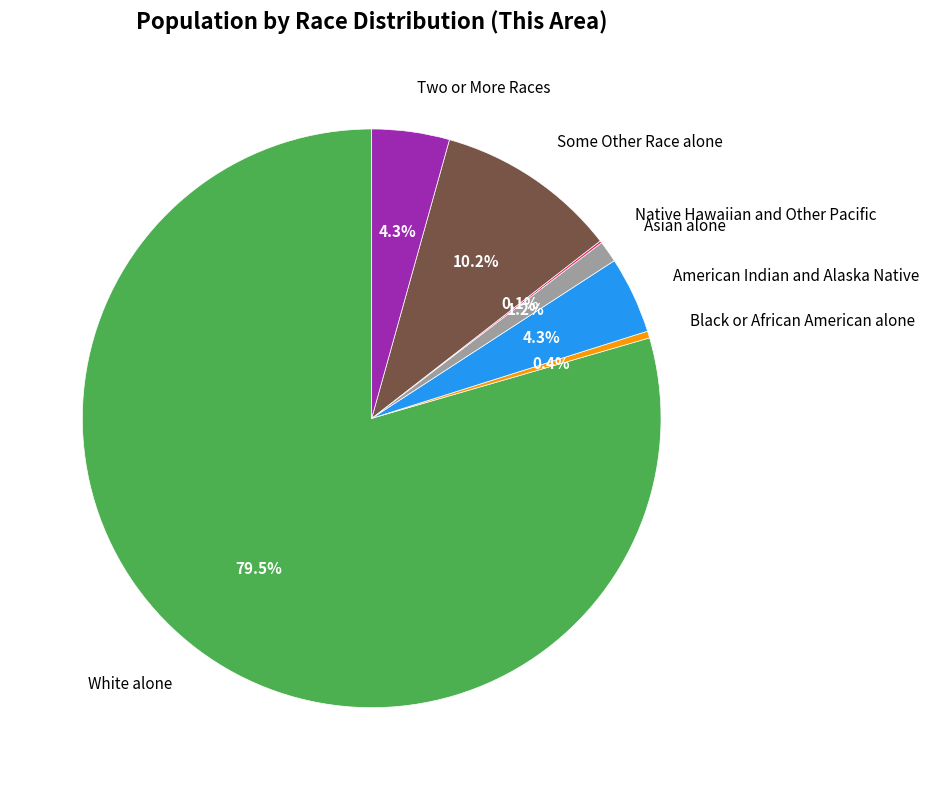

Is it true that Asian alone is 1% of the pie?

True